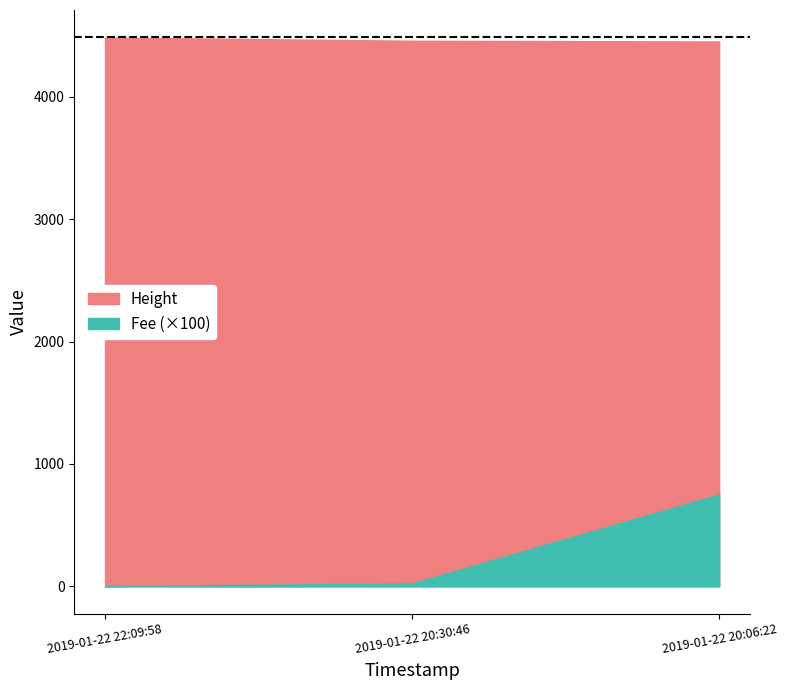

Reading right to left, extract all data points from this chart.

Height: 4453.0	4459.0	4486.0
Fee: 7.5	0.2	0.0